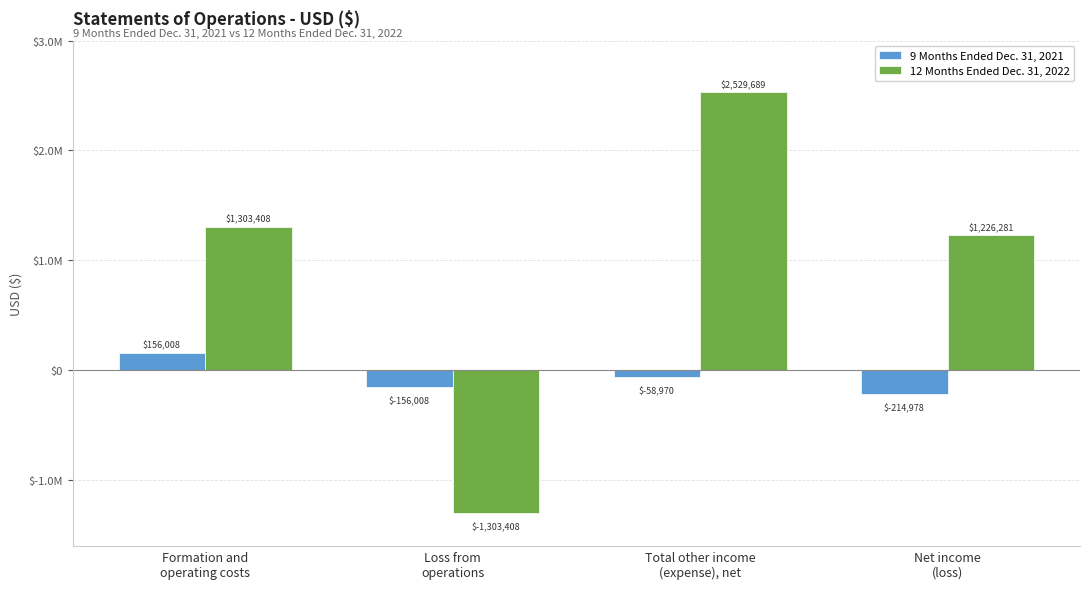

At which label does 9 Months Ended Dec. 31, 2021 first exceed -58970?

Formation and
operating costs